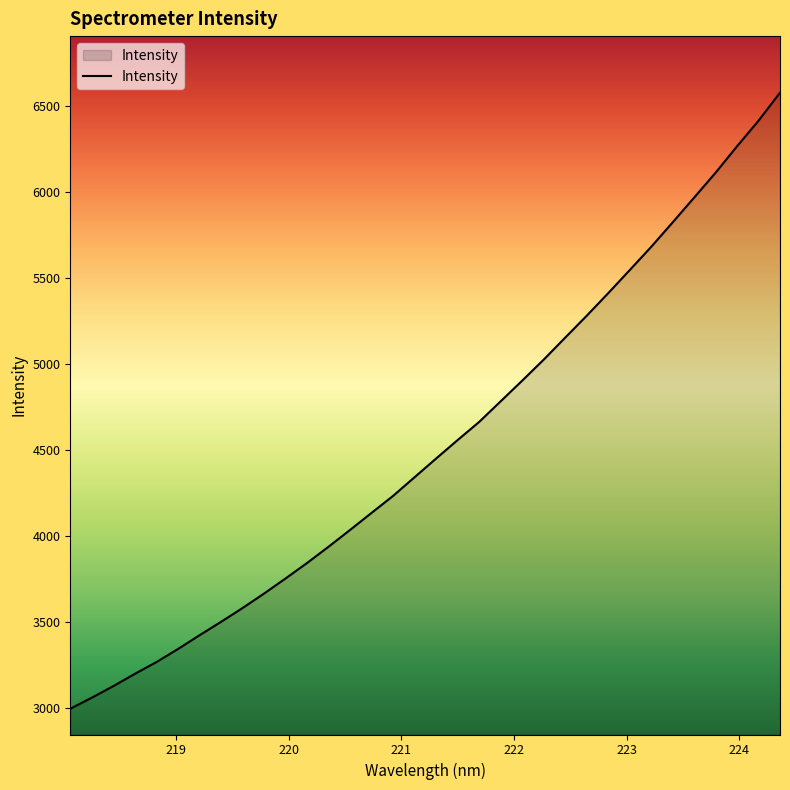

What is the difference between the maximum and minimum values?

3579.6